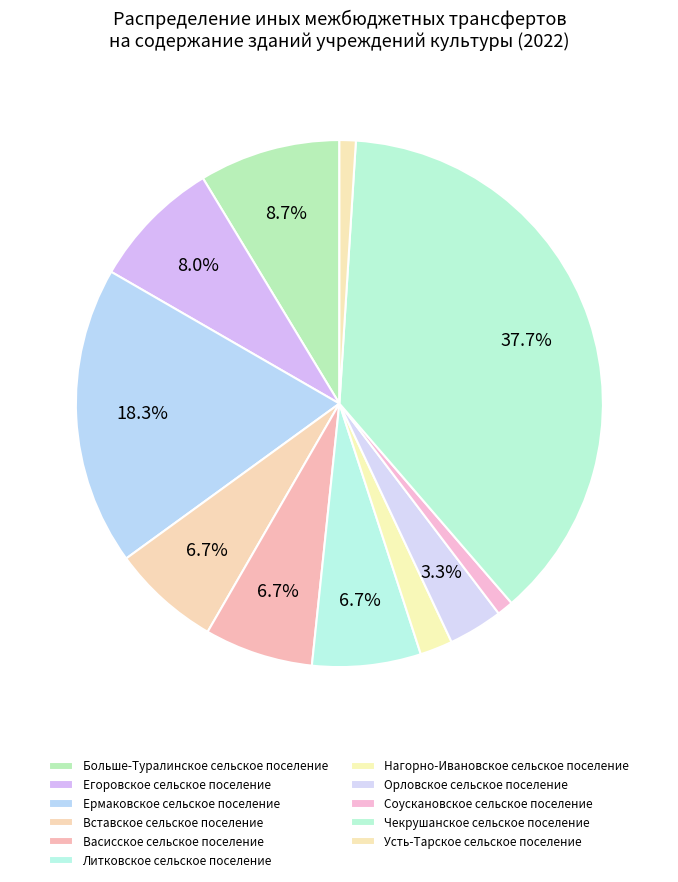

What is the change in value from Больше-Туралинское сельское поселение to Усть-Тарское сельское поселение?

-230000